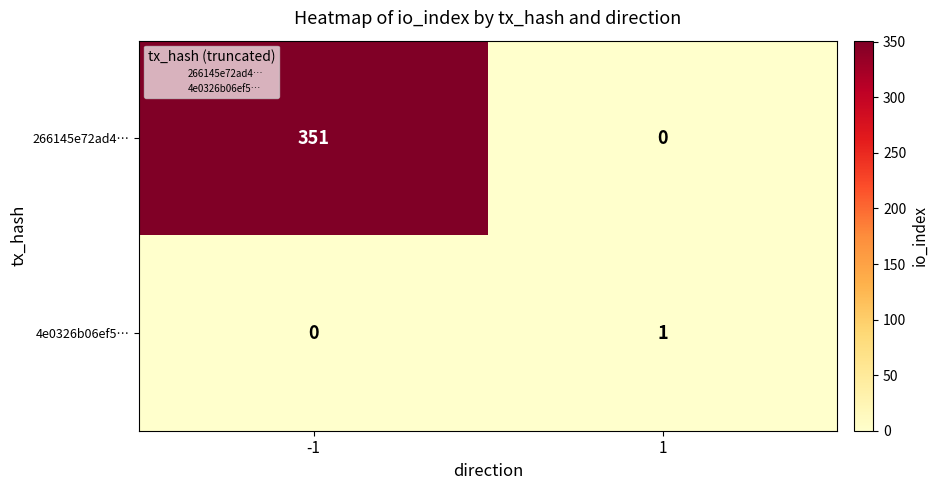

At 1, list the series in order from largest to smallest.

4e0326b06ef5…, 266145e72ad4…